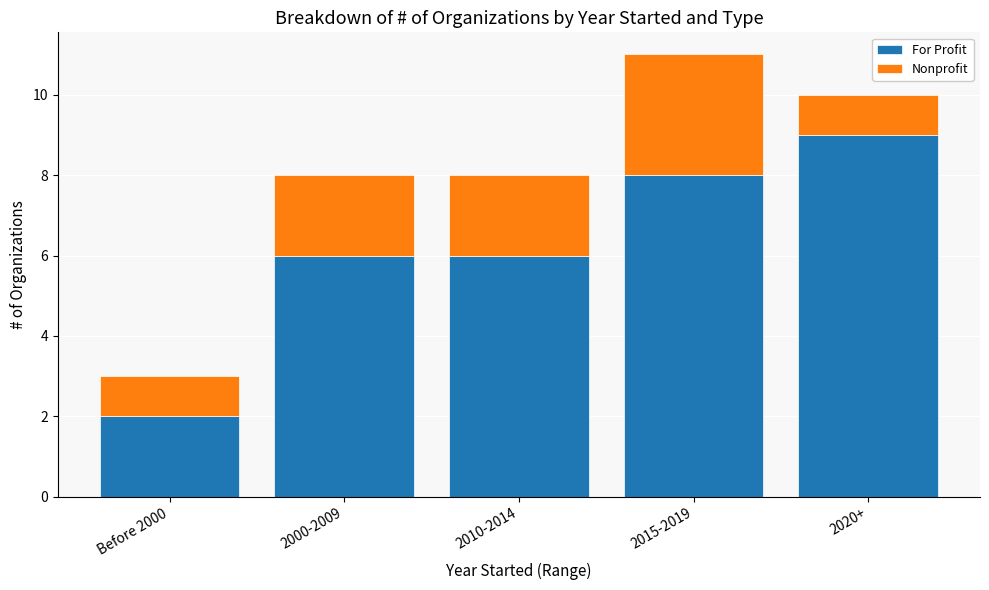

What is the total value across all series at 2020+?

10